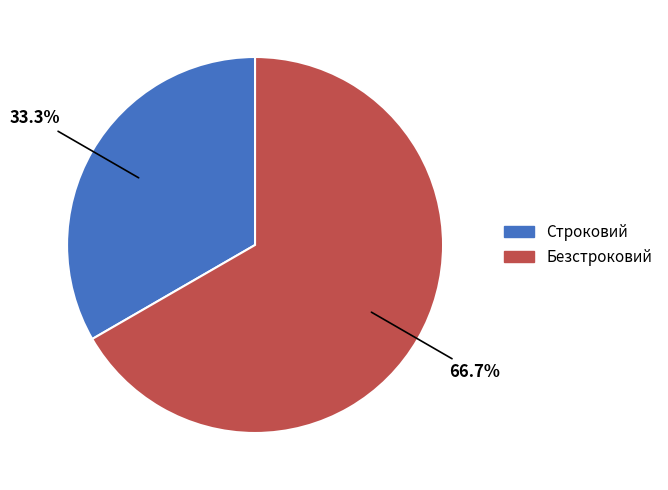

Rank the categories by value from lowest to highest.

Строковий, Безстроковий